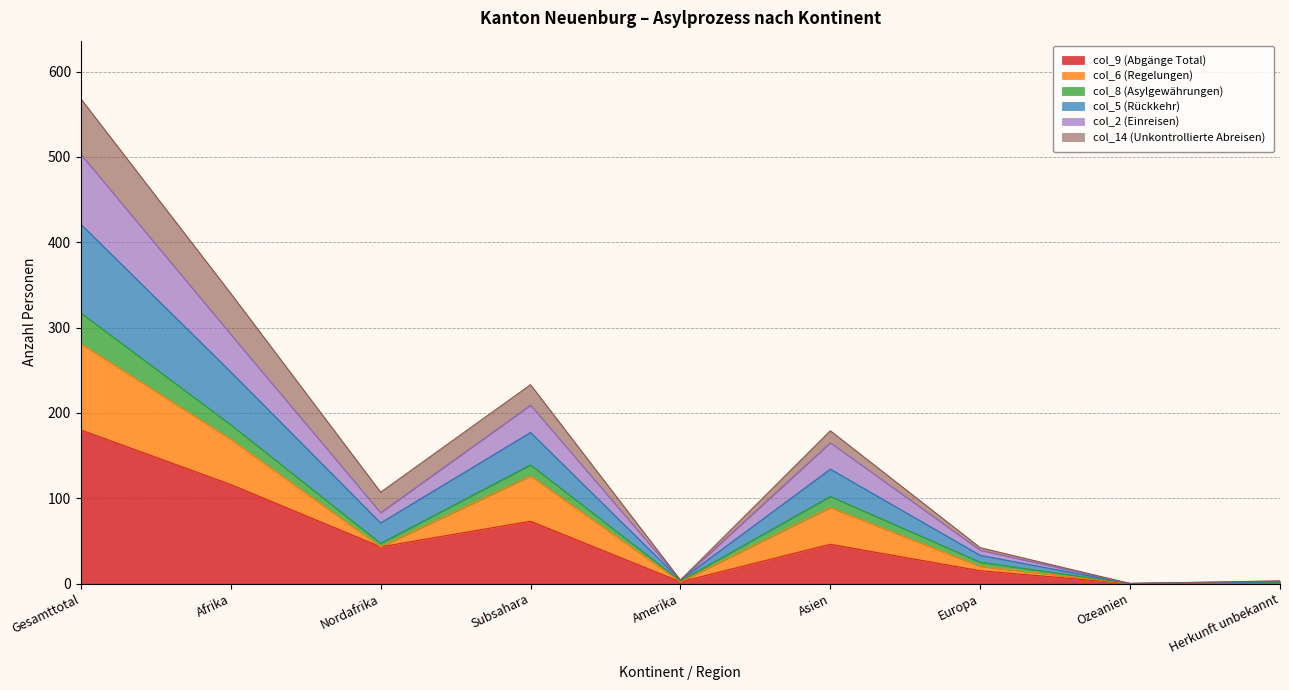

What position from the left is Amerika?

5